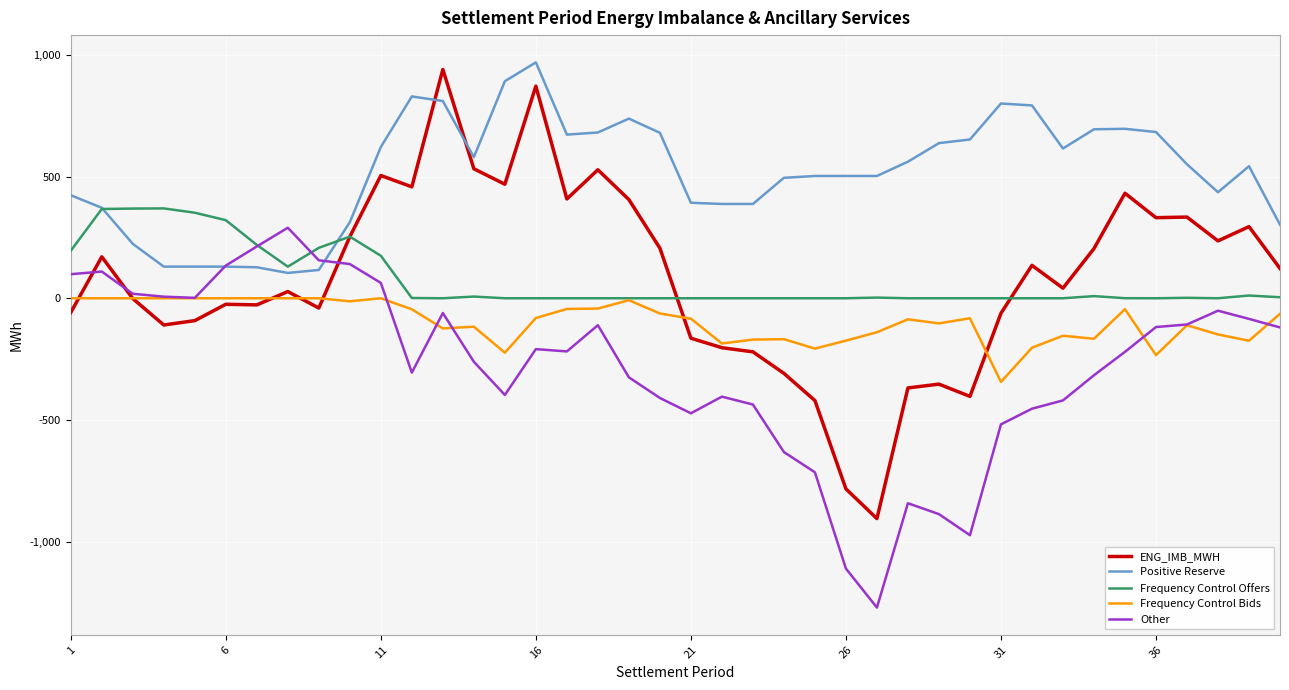

Which series has the widest spread of values?

ENG_IMB_MWH